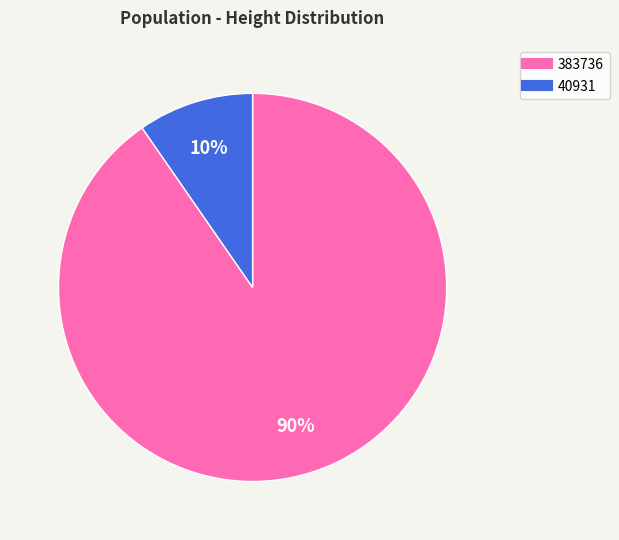

How many segments does this pie chart have?

2